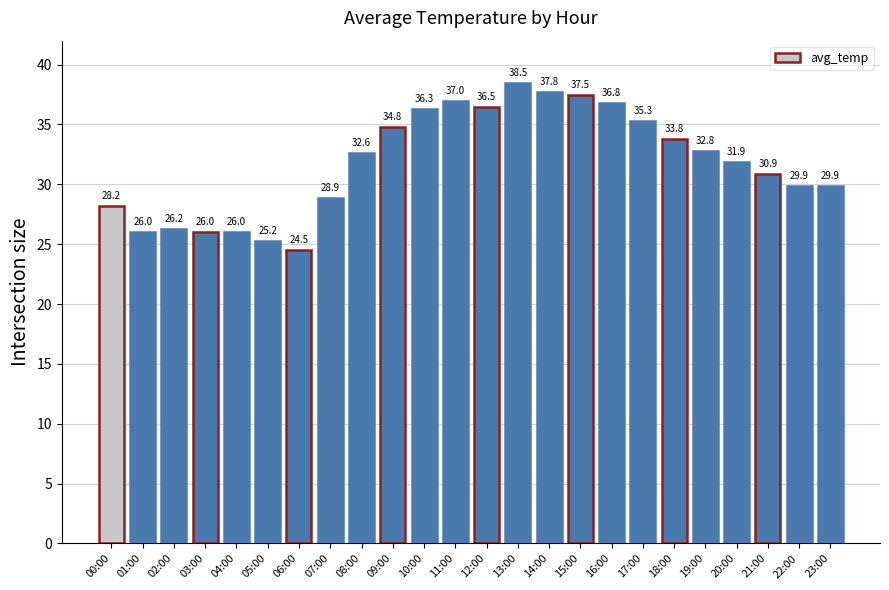

What is the difference between the values at 01:00 and 23:00?

3.9